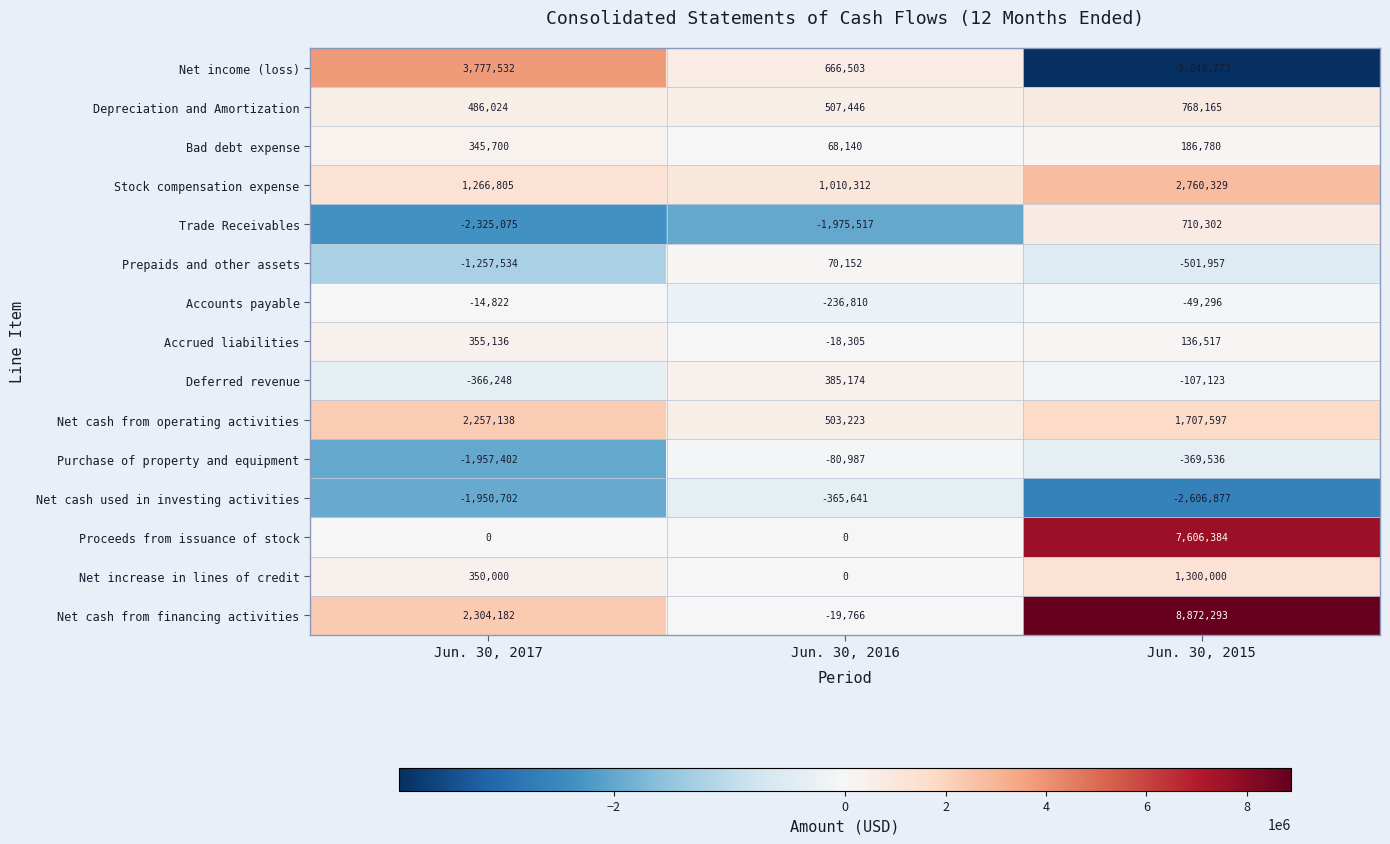

Which series has the largest range (max minus min)?

Net cash from financing activities